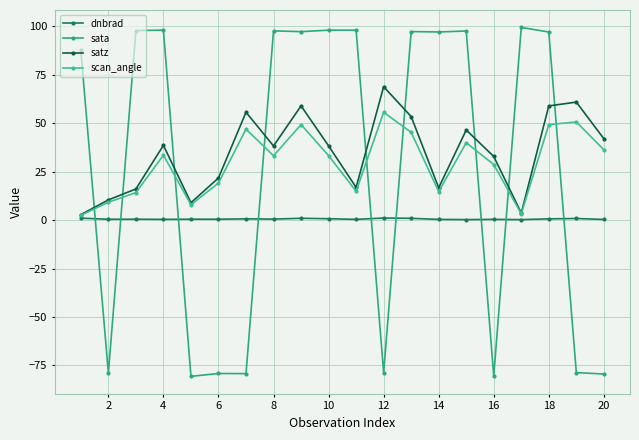

How many data points in satz are above 38?

11